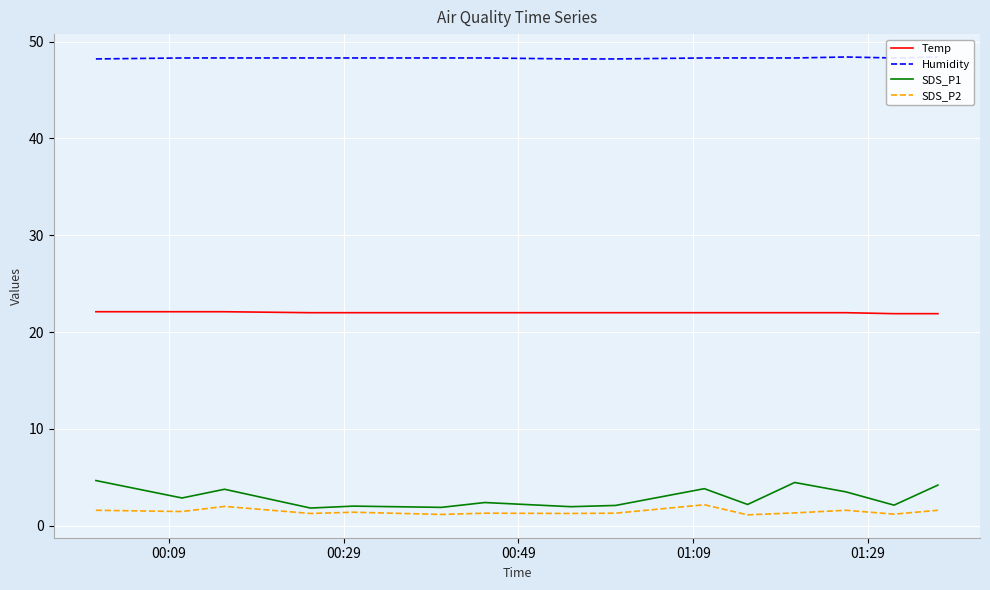

What is the highest value of the SDS_P1 series?

4.7